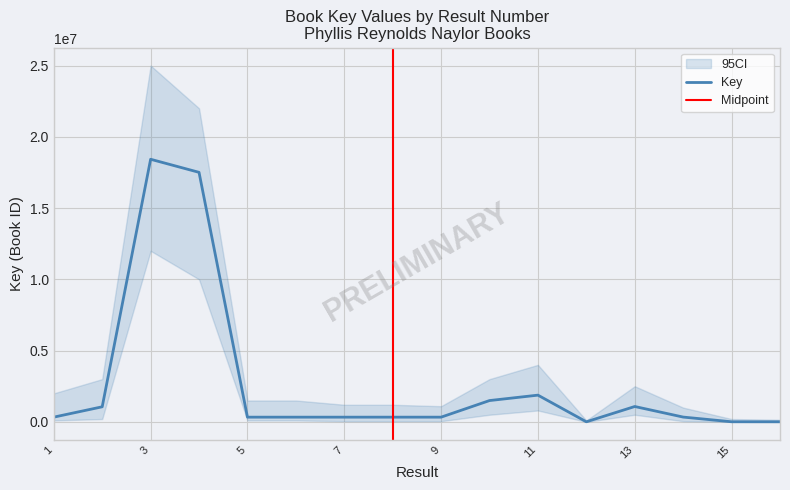

What is the sum of all values?

43778296